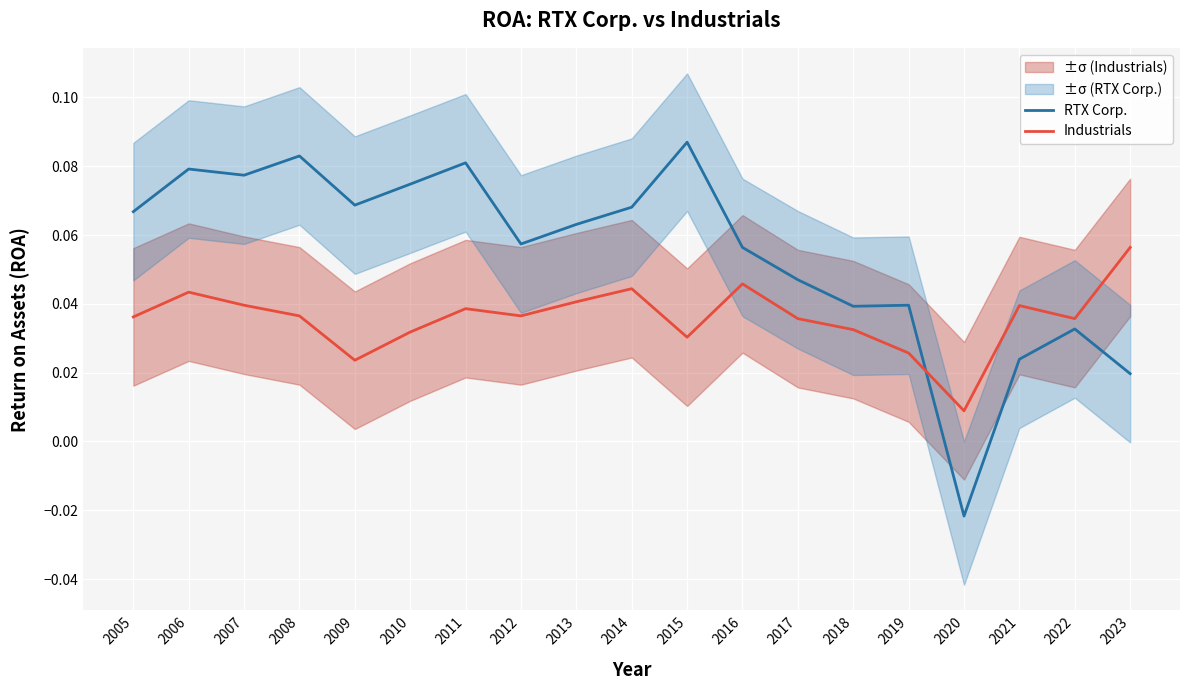

The value of Industrials at 2014 is 0.0. True or false?

False